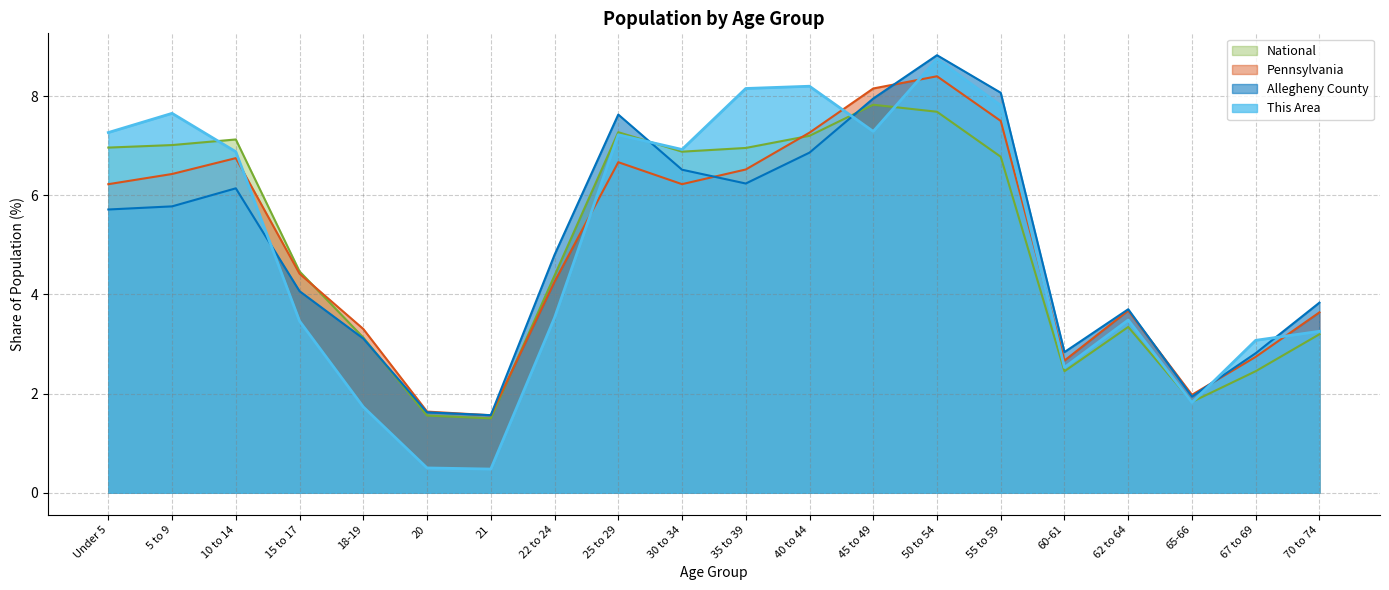

True or false: This Area and Pennsylvania intersect in this chart.

True